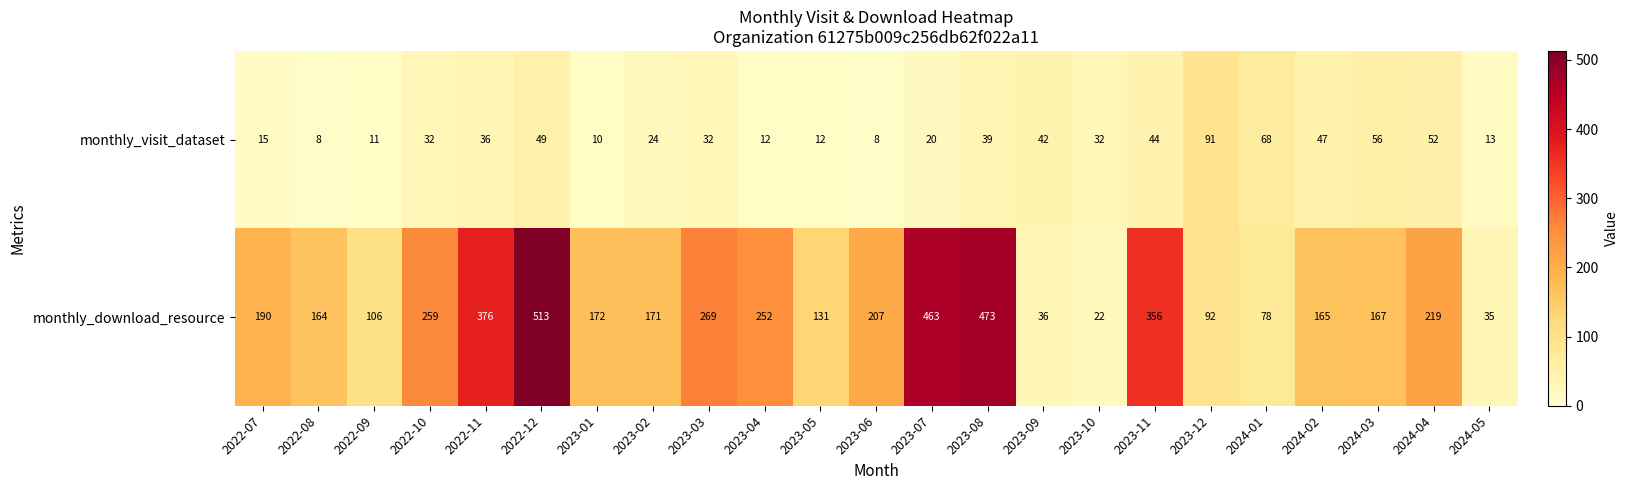

The monthly_visit_dataset series shows 9 at 2023-02. True or false?

False